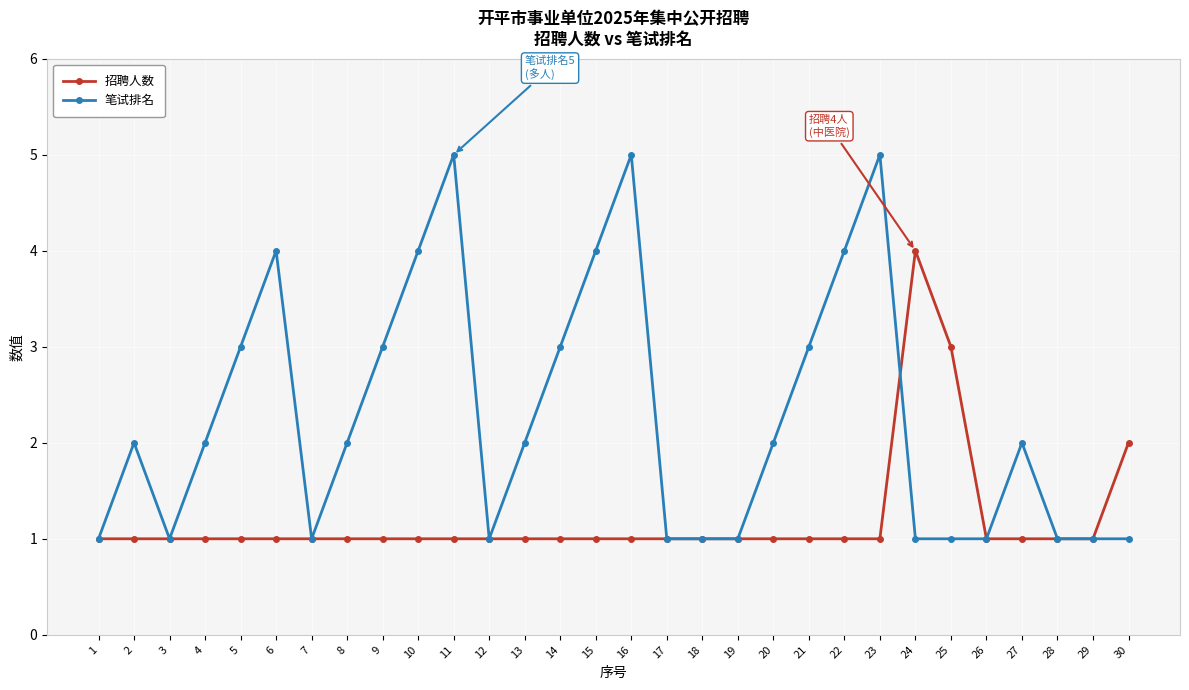

What is the value of the 招聘人数 point at the 6th from the left?

1